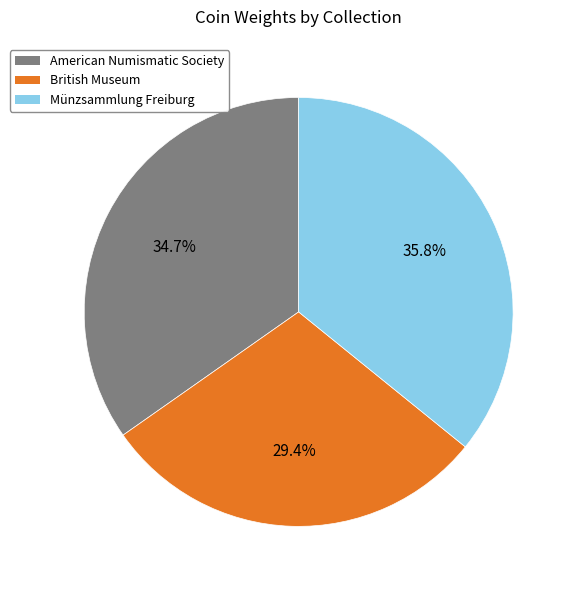

To the nearest percent, what is the difference between the largest and smallest slice percentages?

6%